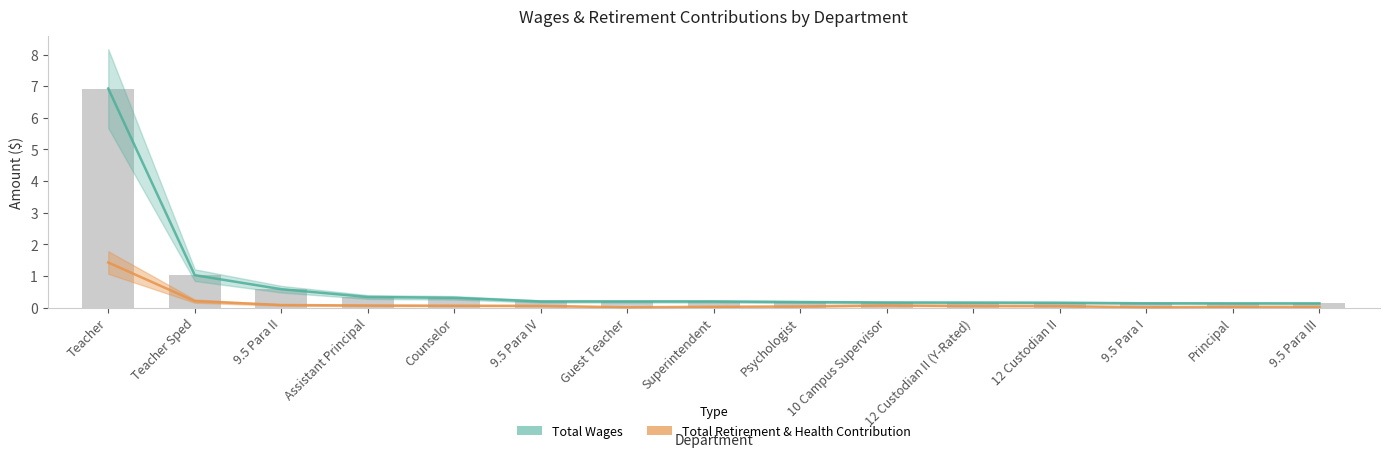

The Total Wages series shows 0.3 at Assistant Principal. True or false?

True